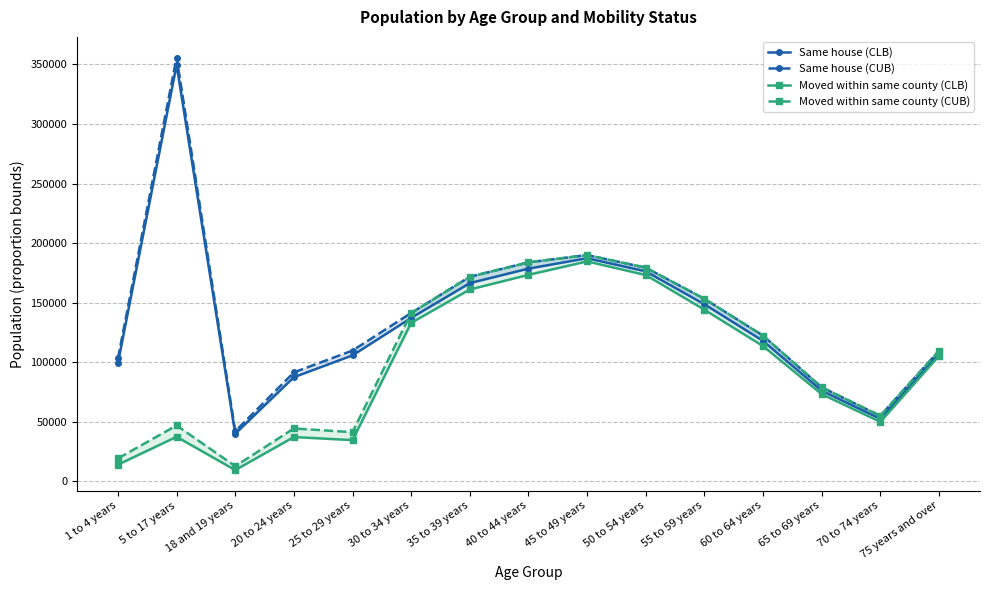

What is the value of the Moved within same county (CUB) point at the 11th from the left?

153179